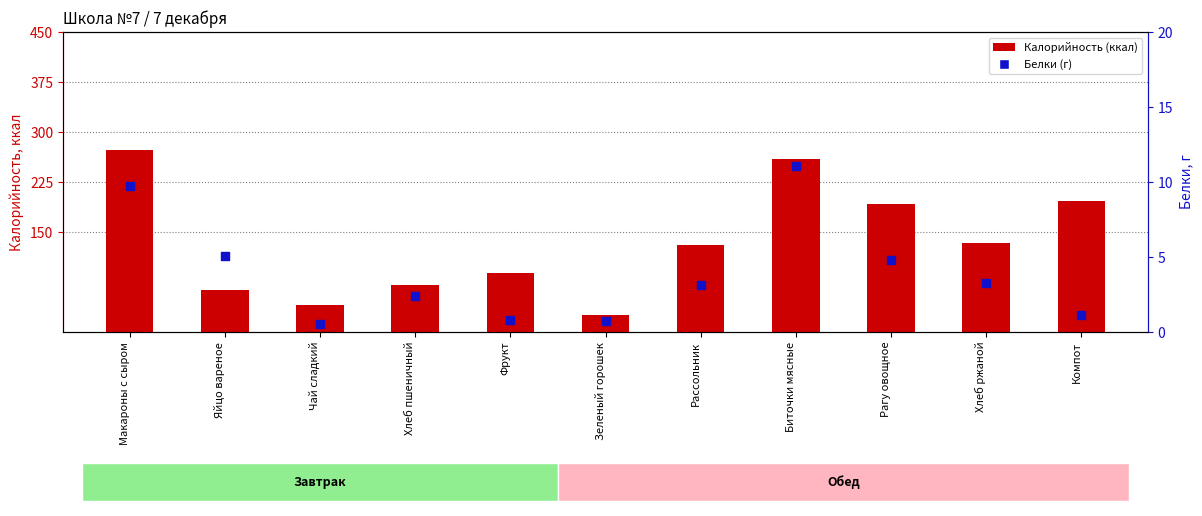

What are all the series names shown in the legend?

Калорийность (ккал), Белки (г)